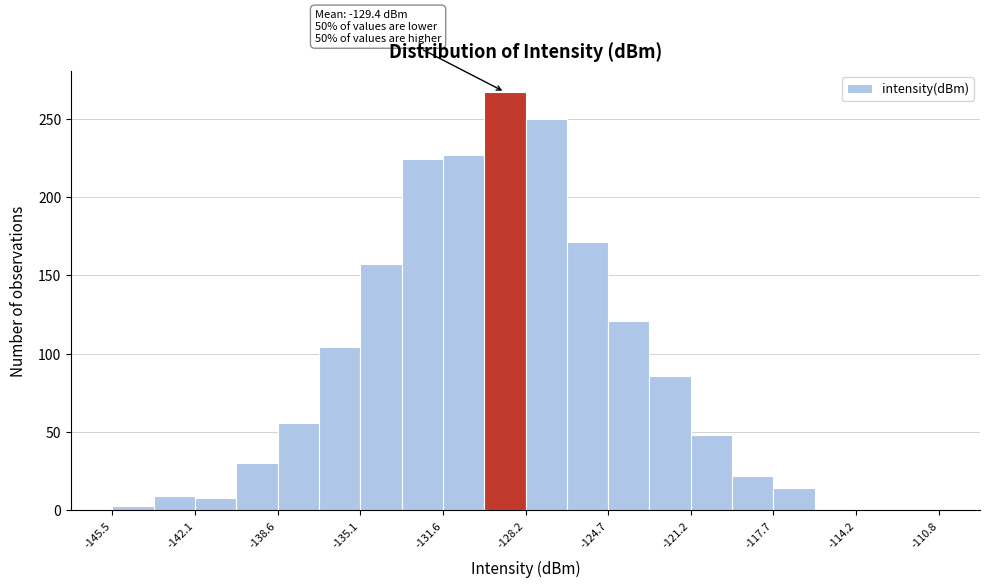

Around what value on the x-axis is the tallest bar? Give the approximate position of its centre, as read against the axis.

-129.0